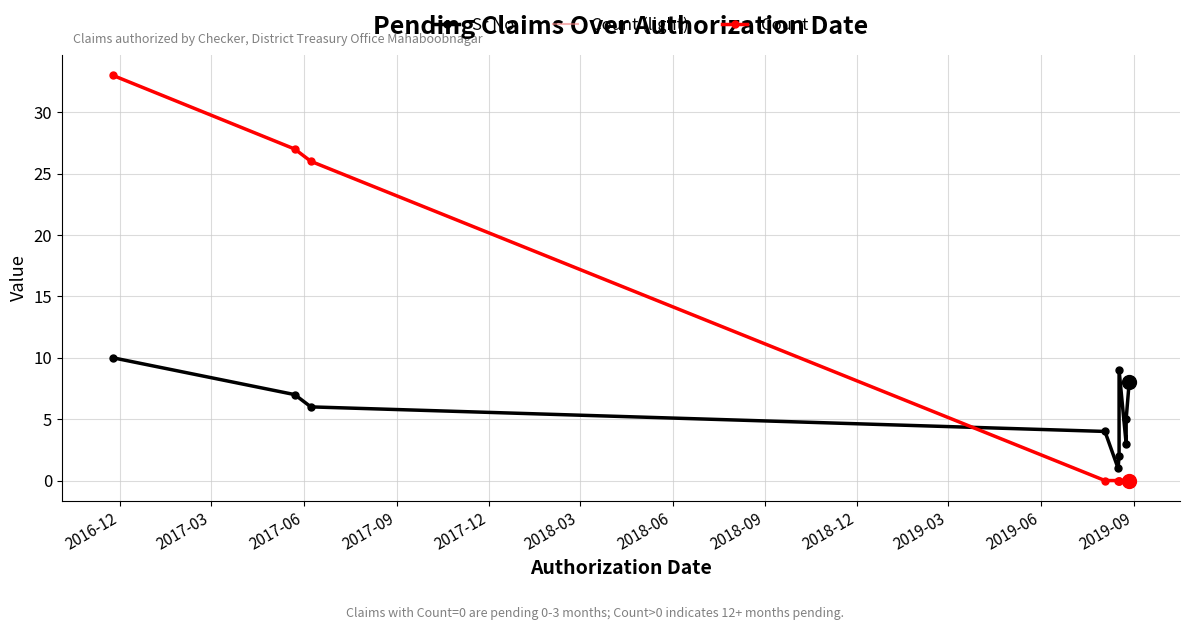

Reading left to right, what are all the values shown in this chart?

Sr No.: 10	7	6	4	1	2	9	3	5	8
Count (light): 33	27	26	0	0	0	0	0	0	0
Count: 33	27	26	0	0	0	0	0	0	0